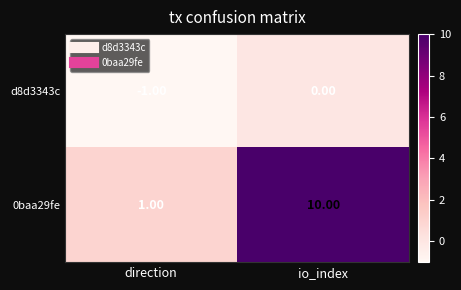

Where is d8d3343c nearest to the value 0?

io_index